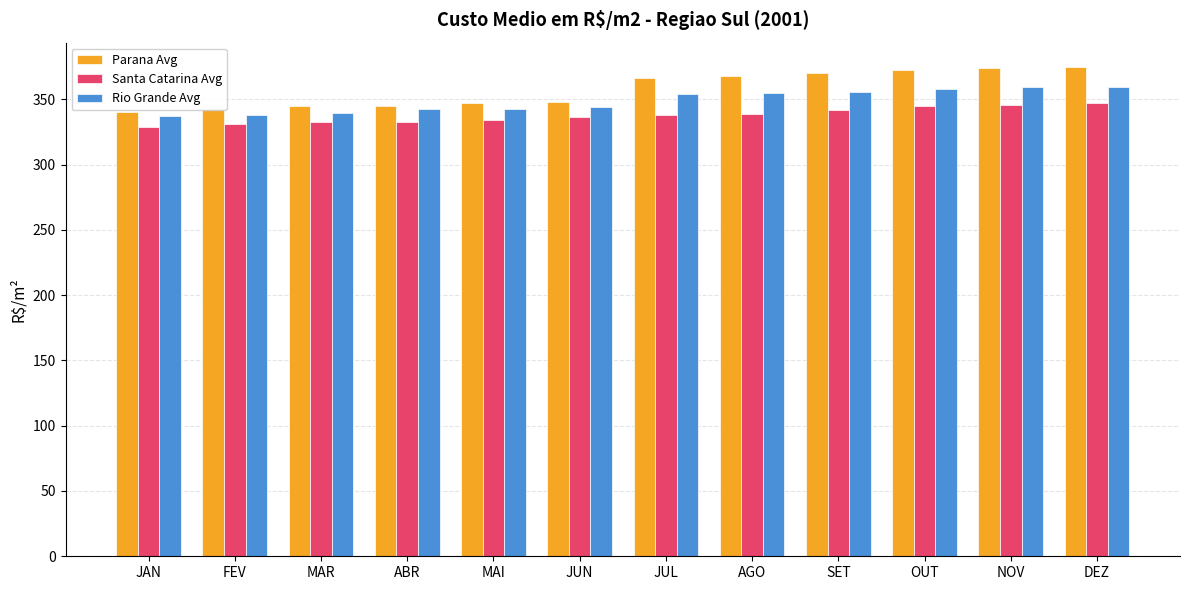

At which label does Rio Grande Avg first exceed 353?

JUL